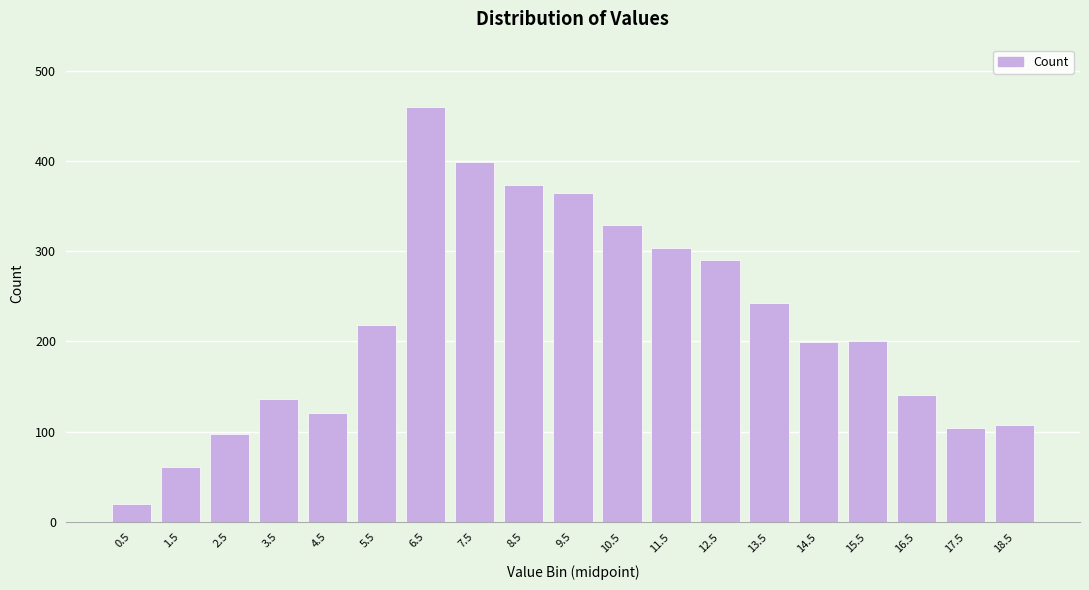

What is the greatest value displayed?

460